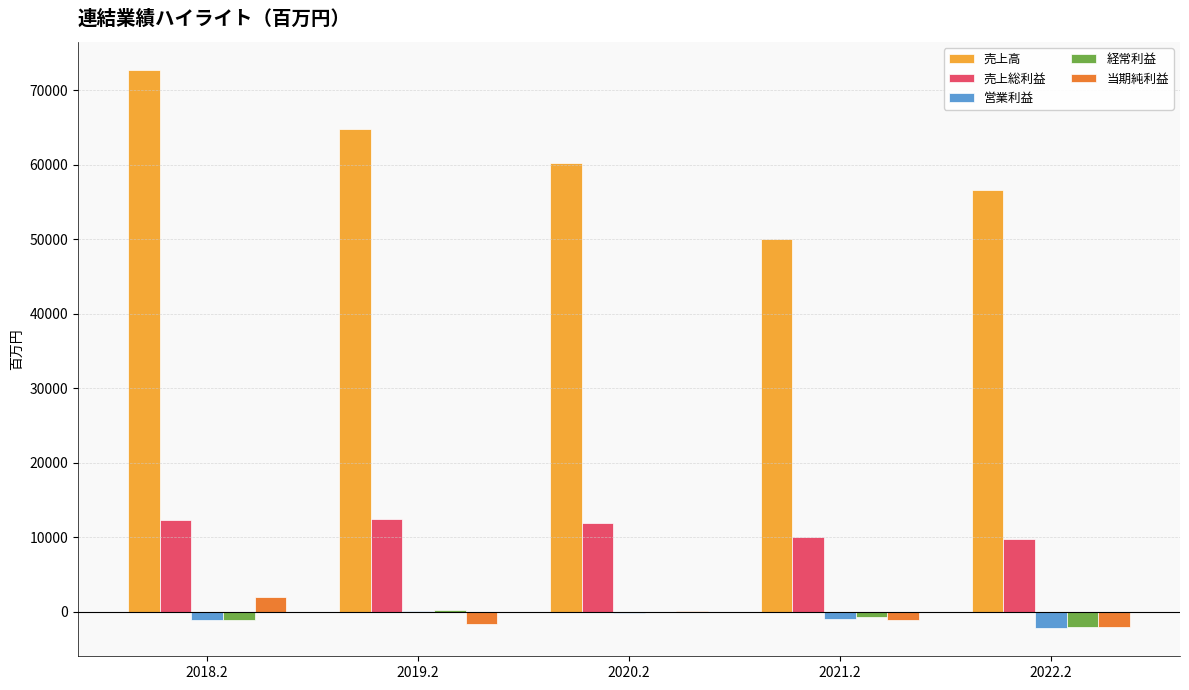

Count the 当期純利益 values in the range -1621 to 45.

3